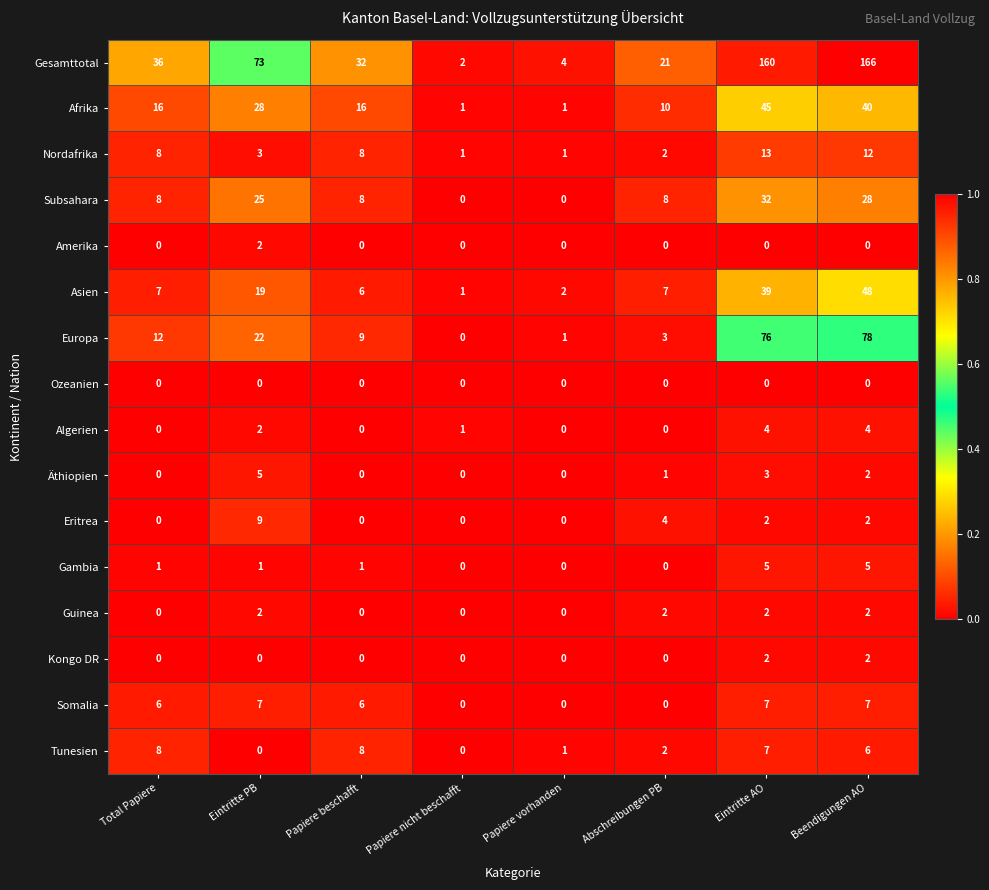

Which series has the largest total across all categories?

Gesamttotal